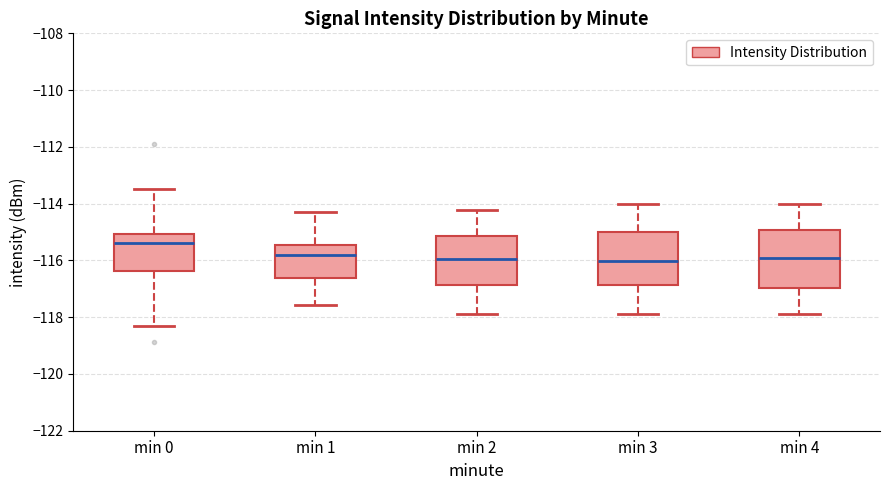

Reading left to right, transcribe this box plot: for each box, give where its median line is, the range the box spans, and where its two whiskers end, as read against the y-axis. The values are not printed on the chart, so give them approximately, as read against the axis.

min 0: median -115.4, box -116.4 to -115.0, whiskers -118.4 to -113.4
min 1: median -115.8, box -116.6 to -115.4, whiskers -117.6 to -114.4
min 2: median -116.0, box -116.8 to -115.2, whiskers -118.0 to -114.2
min 3: median -116.0, box -116.8 to -115.0, whiskers -118.0 to -114.0
min 4: median -116.0, box -117.0 to -115.0, whiskers -118.0 to -114.0